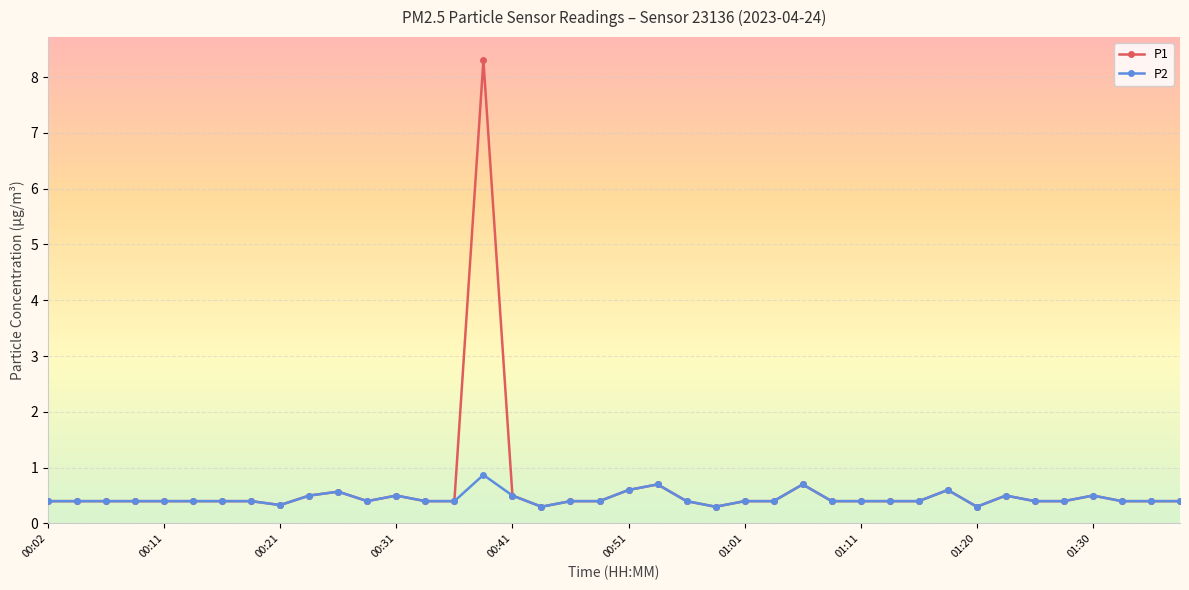

True or false: P2 has more than 0 interior local peaks.

True